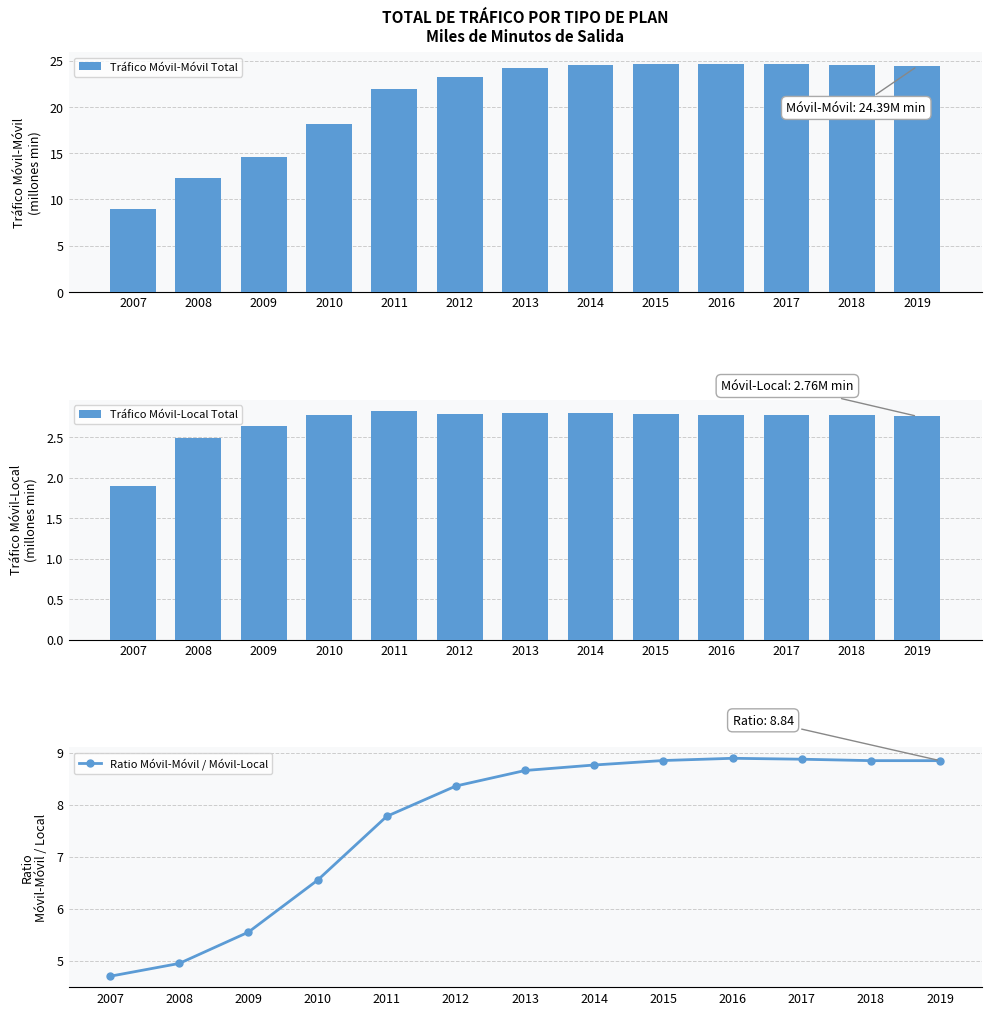

Is it true that Tráfico Móvil-Móvil Total equals 24.6 at 2018?

True